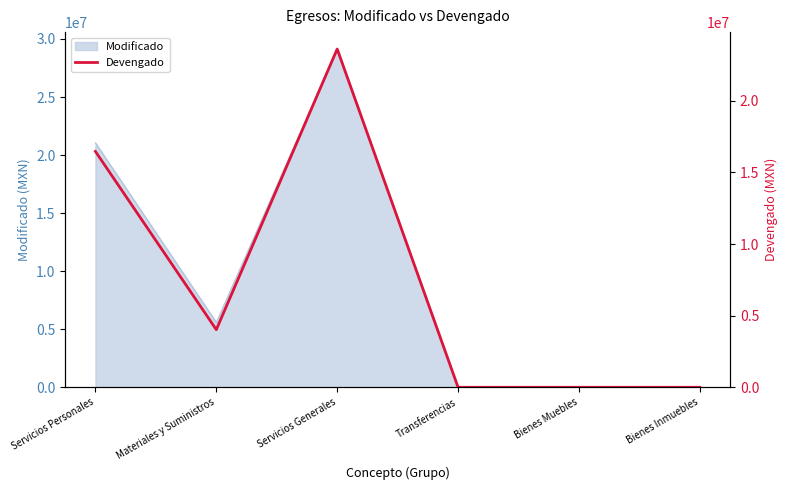

List the labels in order of value, largest first.

Servicios Generales, Servicios Personales, Materiales y Suministros, Transferencias, Bienes Muebles, Bienes Inmuebles